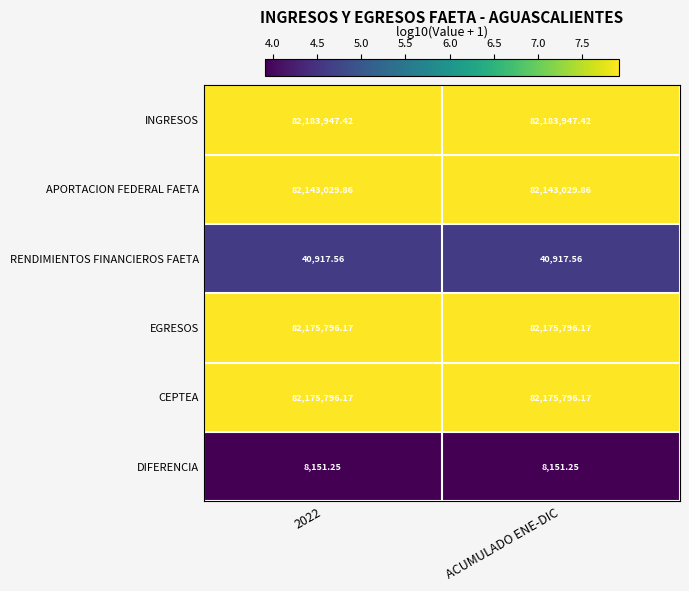

Is the value of APORTACION FEDERAL FAETA at 2022 greater than the value of DIFERENCIA at 2022?

Yes